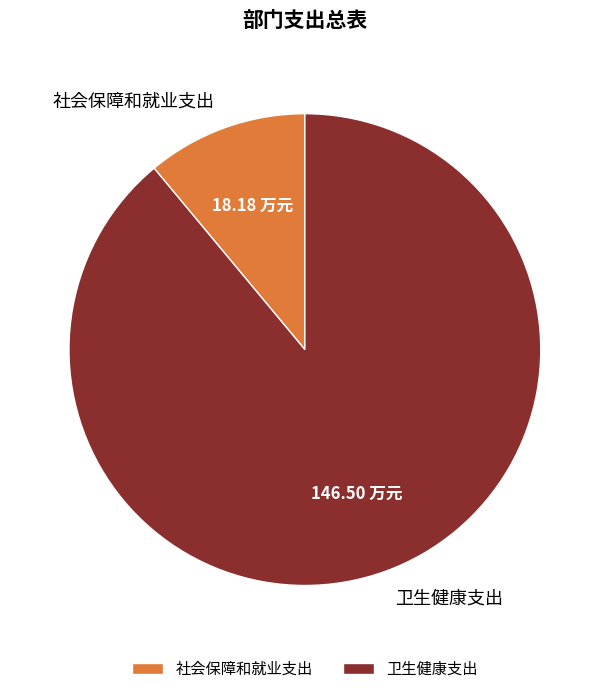

Approximately how many times larger is the value at 卫生健康支出 compared to 社会保障和就业支出?

8.1